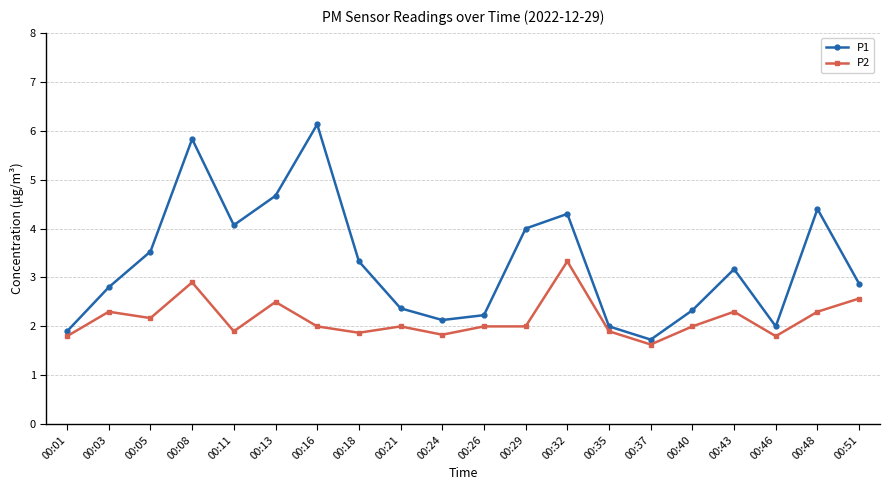

Where is the first local minimum for P1?

00:11